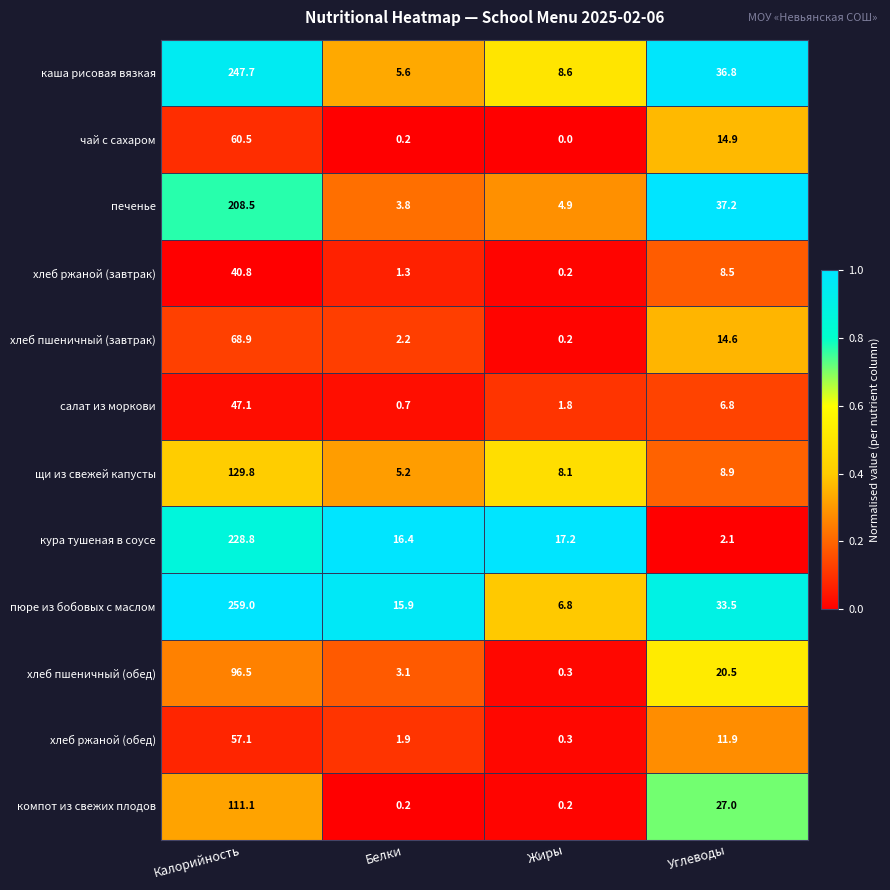

What is the average value of the хлеб ржаной (обед) series?

17.8